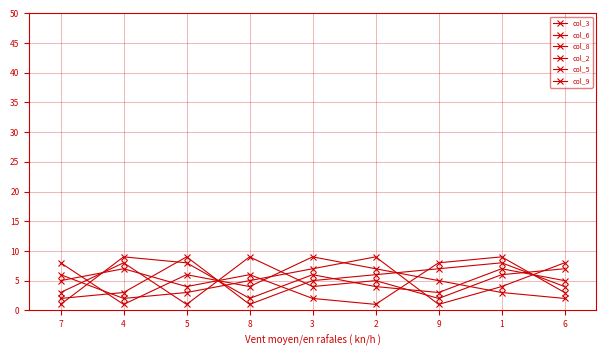

Reading left to right, extract all data points from this chart.

col_3: 2	3	9	1	5	6	7	8	4
col_6: 6	2	3	5	7	9	1	4	8
col_8: 5	7	4	6	2	1	8	9	3
col_2: 8	1	6	4	9	7	5	3	2
col_5: 1	9	8	2	6	4	3	7	5
col_9: 3	8	1	9	4	5	2	6	7